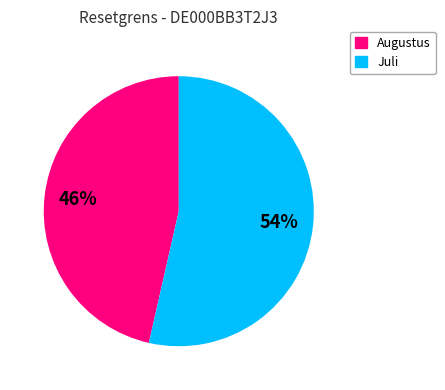

Is there any slice that represents more than half of the pie?

Yes